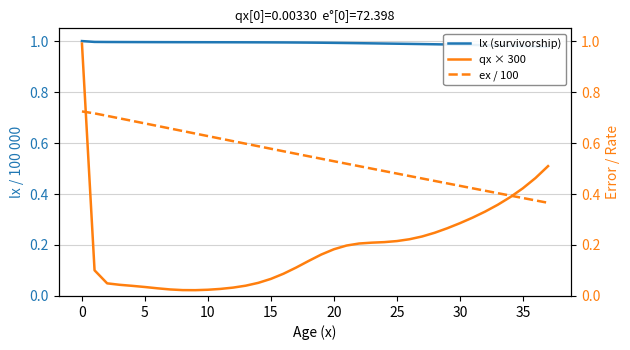

What is the sum of all qx × 300 values?

7.4